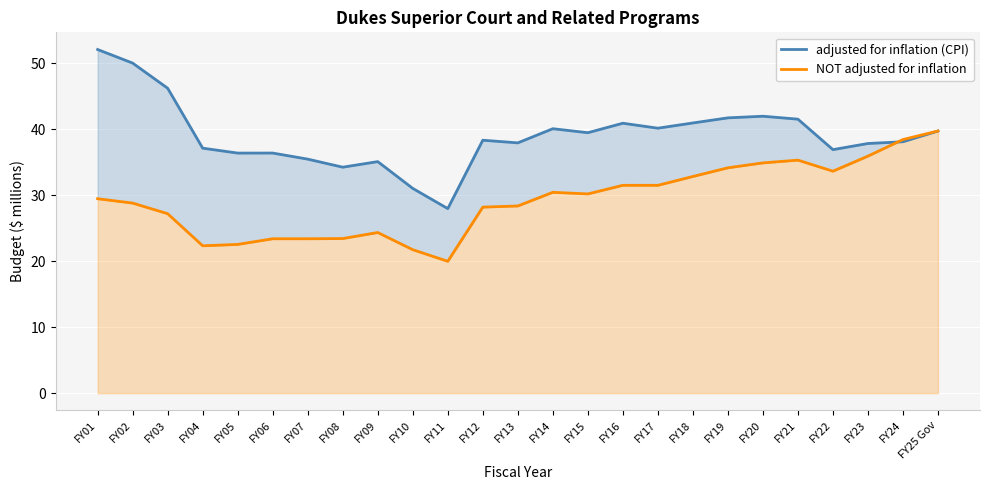

How many times do adjusted for inflation (CPI) and NOT adjusted for inflation cross each other?

1